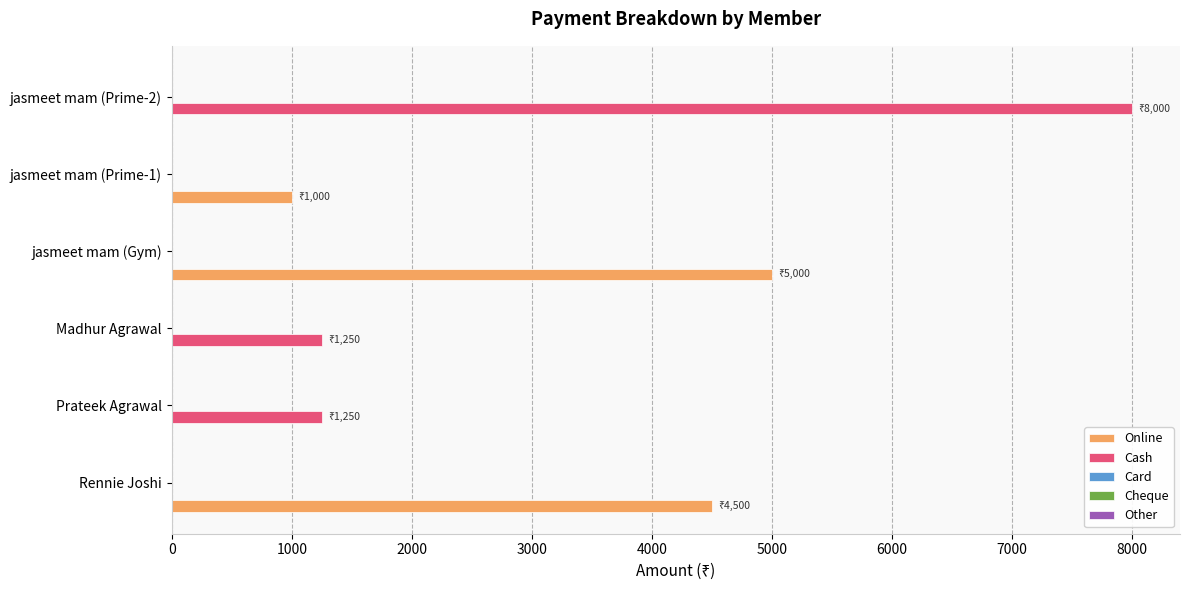

What is the sum of all Online values?

10500